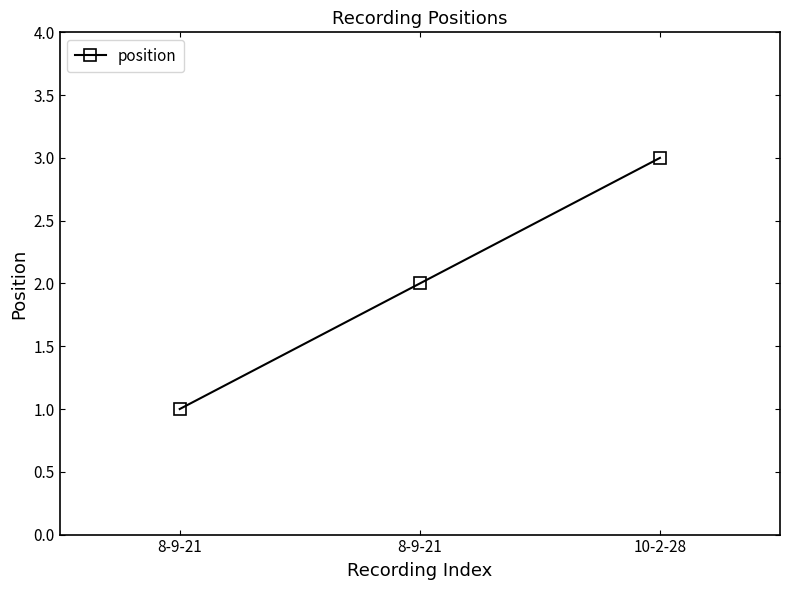

What is the label of the 2nd point from the left?

8-9-21